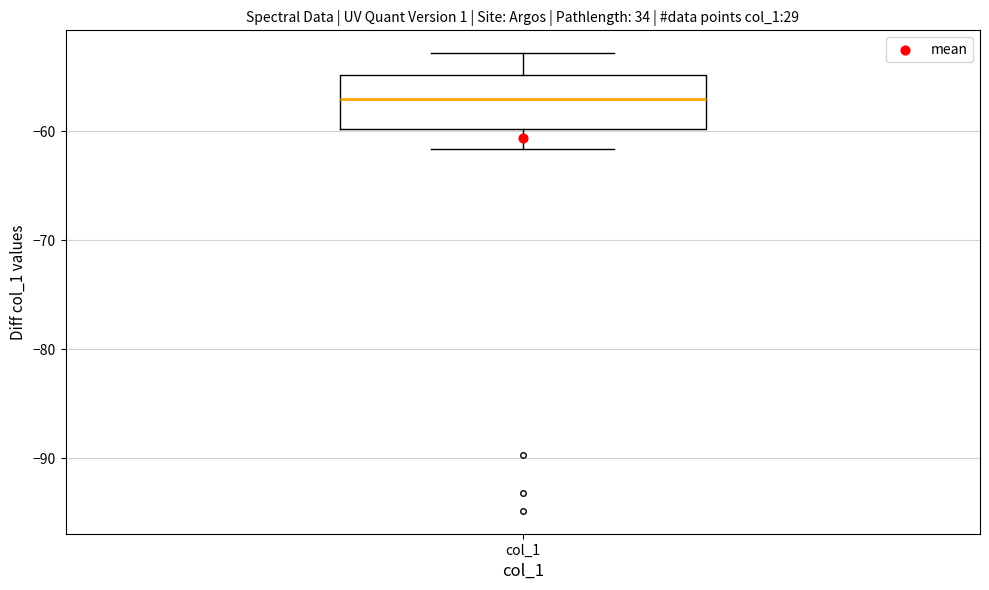

Read this box plot against the y-axis: the position of the median line, the range covered by the box, and the ends of both whiskers. The values are not printed on the chart, so give them approximately, as read against the axis.

median -57, box -60 to -55, whiskers -62 to -53